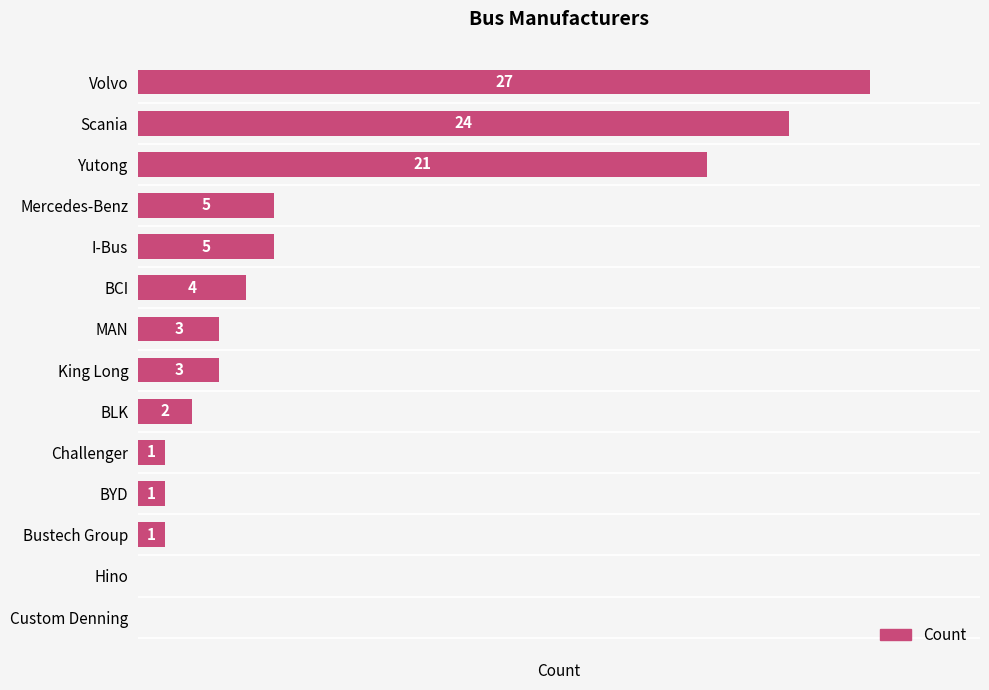

Which has a higher value, Yutong or MAN?

Yutong